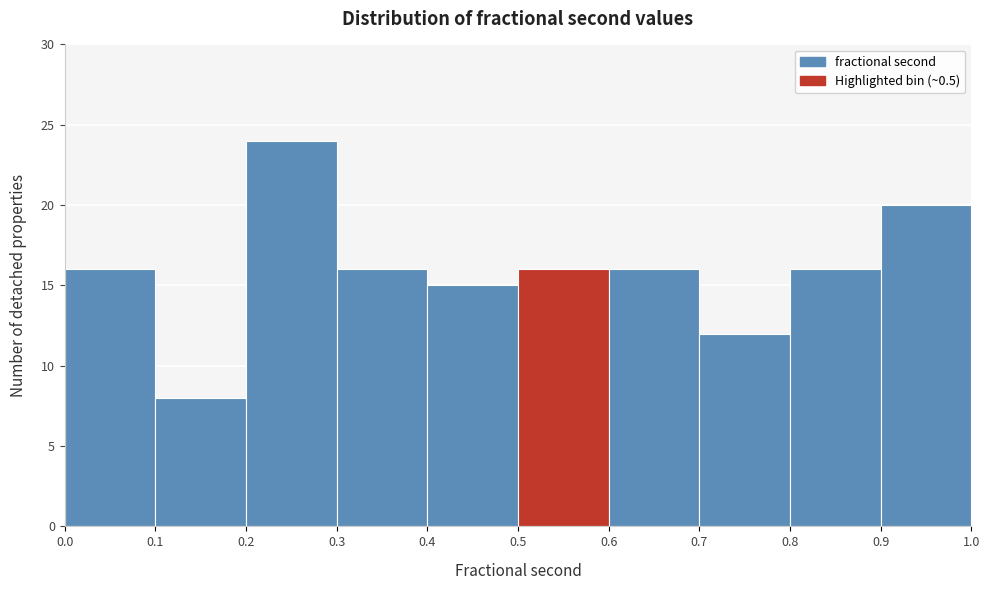

Reading left to right, transcribe this chart: for each bar, give the range it covers on the x-axis and its height. The values are not printed on the chart, so give them approximately, as read against the axis.

0.0 to 0.1: 16
0.1 to 0.2: 8
0.2 to 0.3: 24
0.3 to 0.4: 16
0.4 to 0.5: 15
0.5 to 0.6: 16
0.6 to 0.7: 16
0.7 to 0.8: 12
0.8 to 0.9: 16
0.9 to 1.0: 20